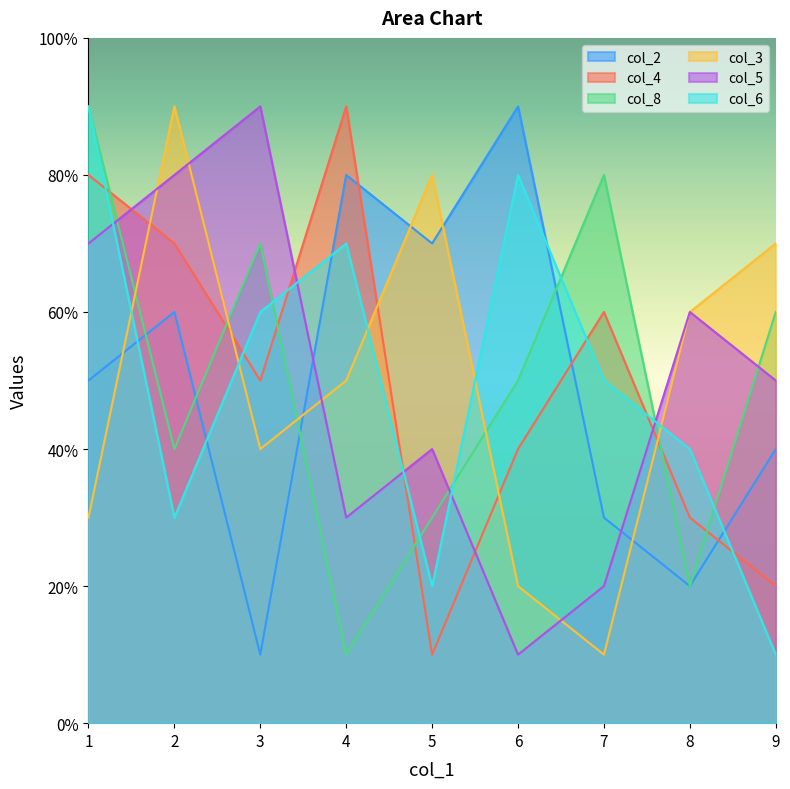

How many series are shown in this chart?

6